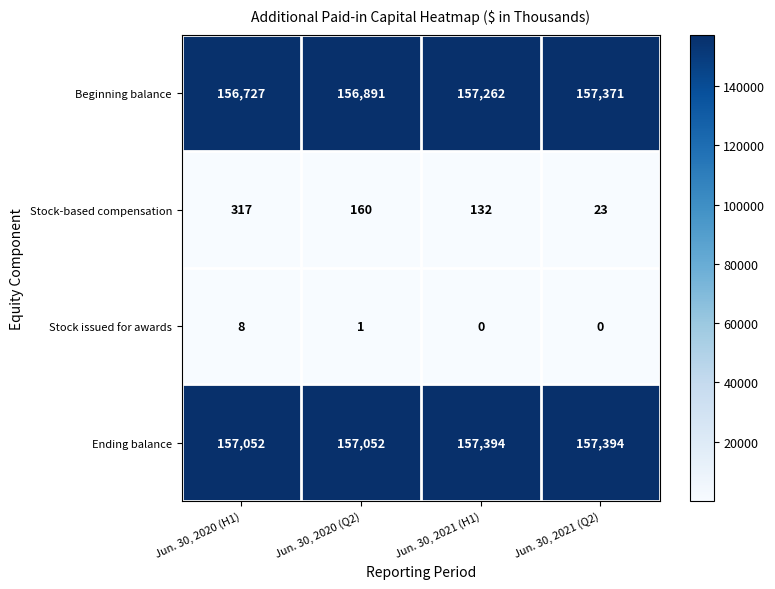

Reading left to right, list all the values displayed in this chart.

Beginning balance: 156727	156891	157262	157371
Stock-based compensation: 317	160	132	23
Stock issued for awards: 8	1	0	0
Ending balance: 157052	157052	157394	157394